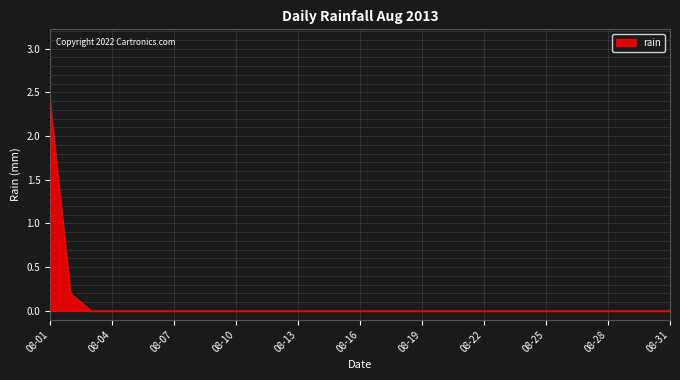

What is the maximum value shown in the chart?

2.4